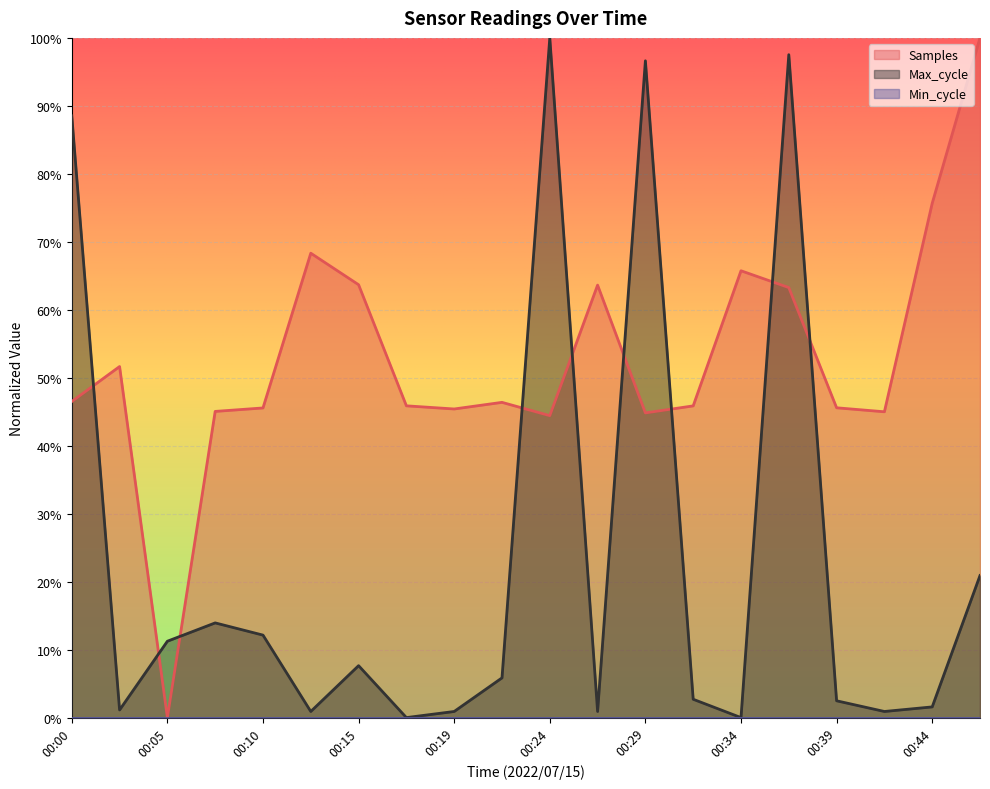

Reading left to right, extract all data points from this chart.

Samples: 00:00=0.5	00:02=0.5	00:05=0.0	00:07=0.5	00:10=0.5	00:12=0.7	00:15=0.6	00:17=0.5	00:19=0.5	00:22=0.5	00:24=0.4	00:27=0.6	00:29=0.4	00:32=0.5	00:34=0.7	00:36=0.6	00:39=0.5	00:41=0.4	00:44=0.8	00:46=1.0
Max_cycle: 00:00=0.9	00:02=0.0	00:05=0.1	00:07=0.1	00:10=0.1	00:12=0.0	00:15=0.1	00:17=0.0	00:19=0.0	00:22=0.1	00:24=1.0	00:27=0.0	00:29=1.0	00:32=0.0	00:34=0.0	00:36=1.0	00:39=0.0	00:41=0.0	00:44=0.0	00:46=0.2